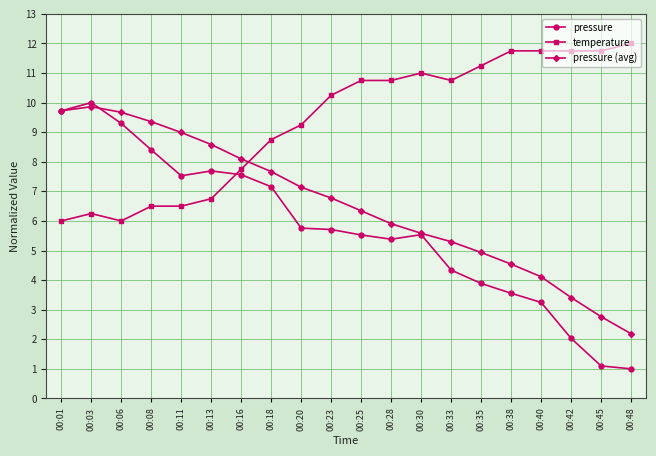

The value of pressure at 00:38 is 5.6. True or false?

False